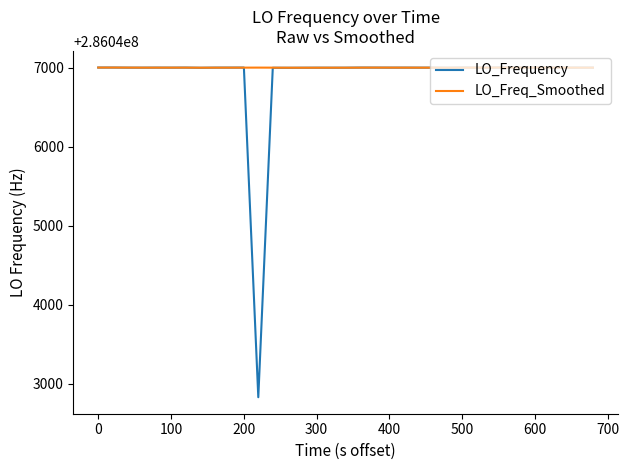

What is the maximum value for LO_Freq_Smoothed?

286047001.5